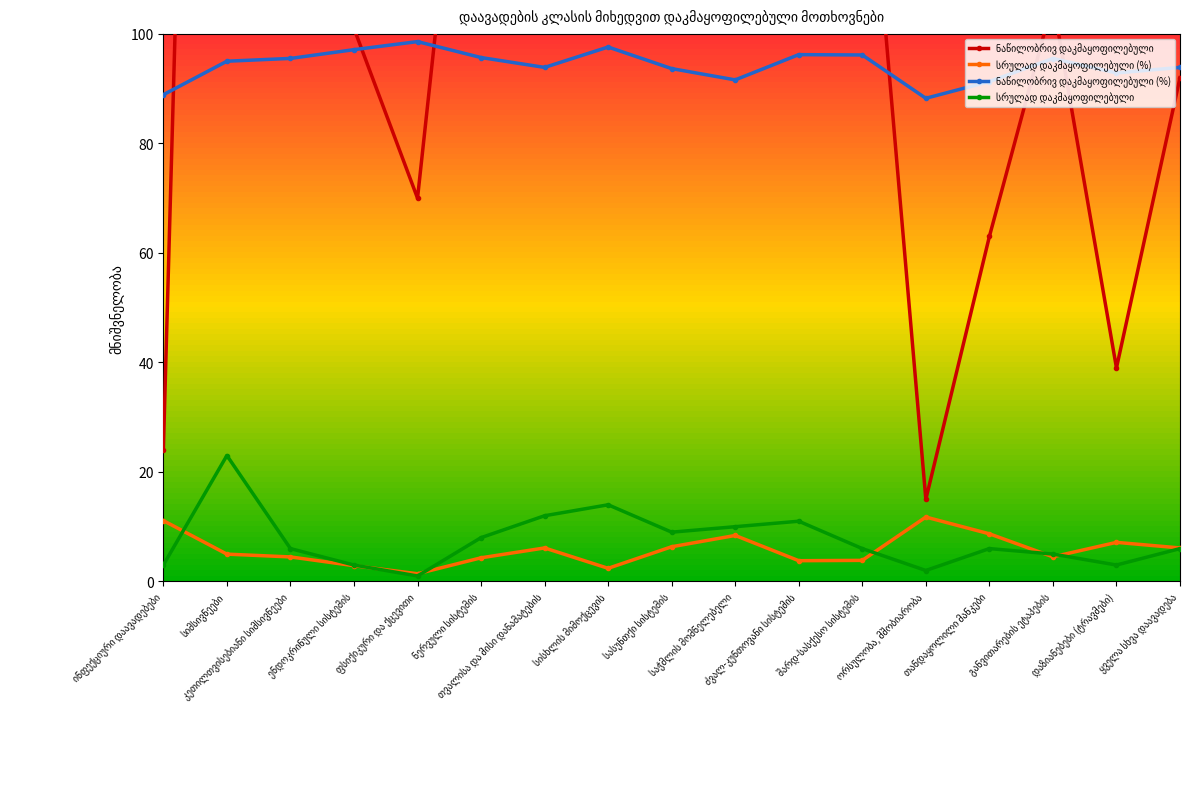

How many lines are shown in the chart?

4